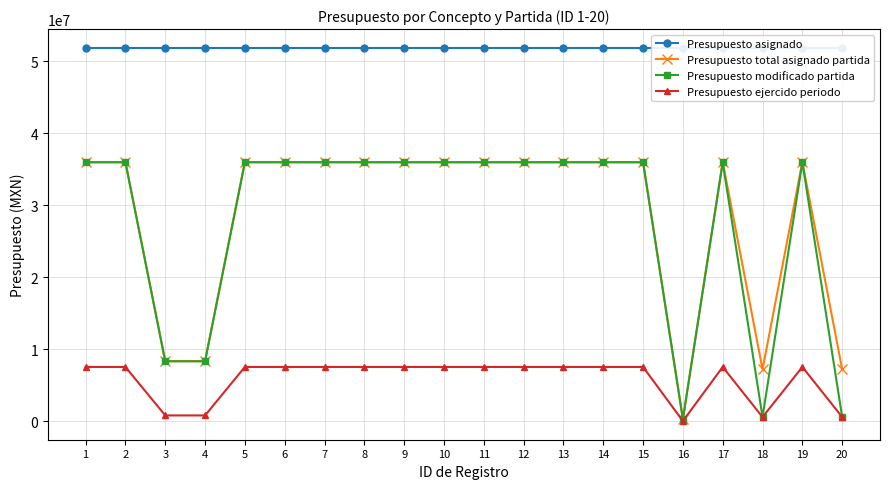

Which series has the largest total across all categories?

Presupuesto asignado